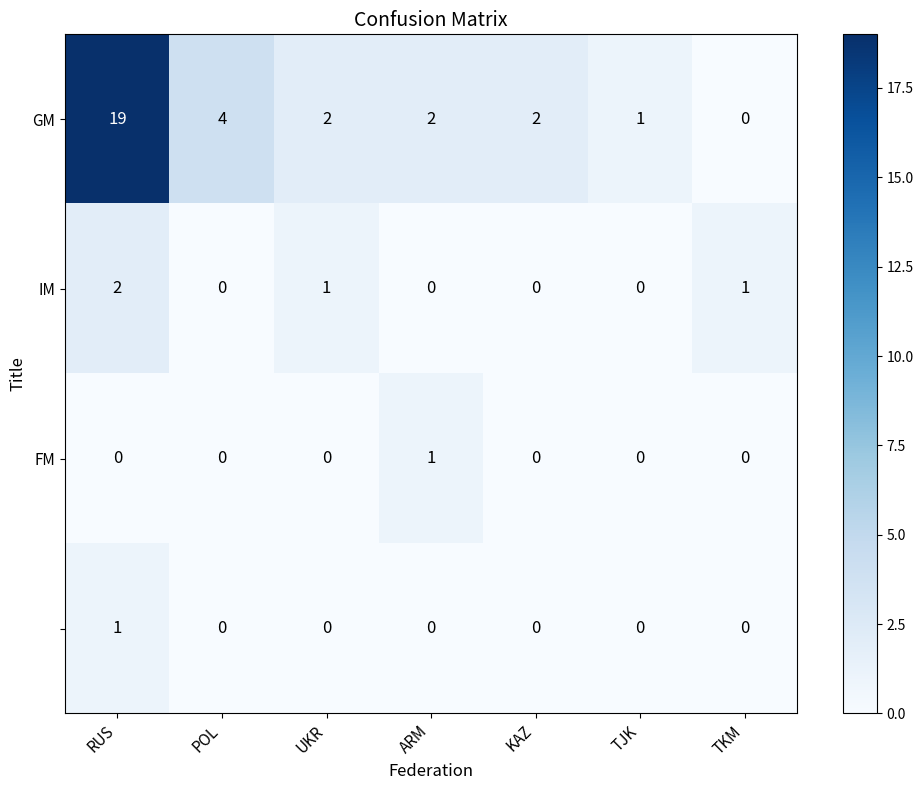

At which category does the chart reach its peak across all series?

RUS